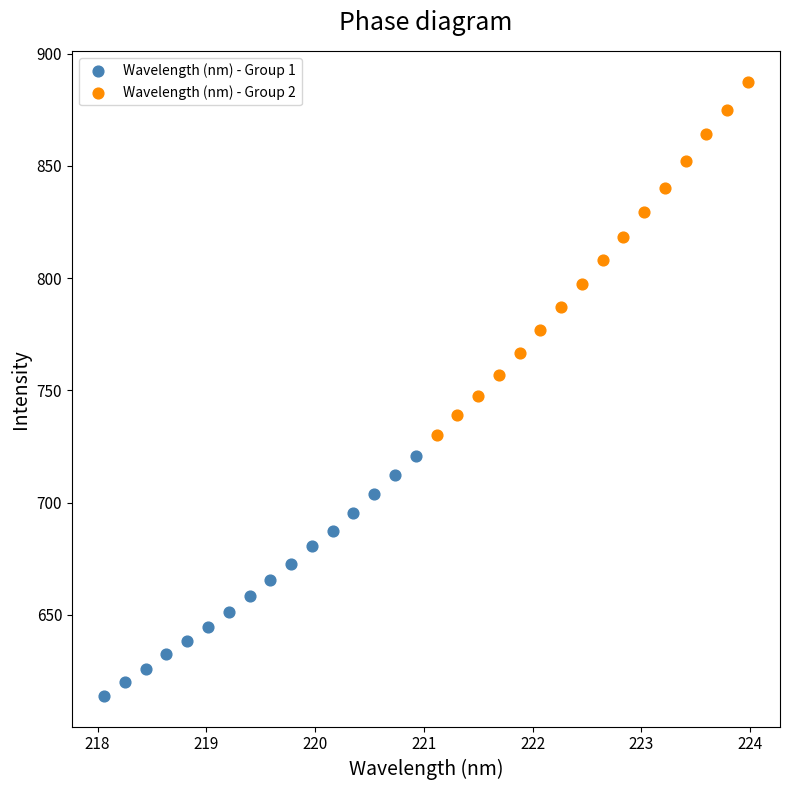

What are all the series names shown in the legend?

Wavelength (nm) - Group 1, Wavelength (nm) - Group 2